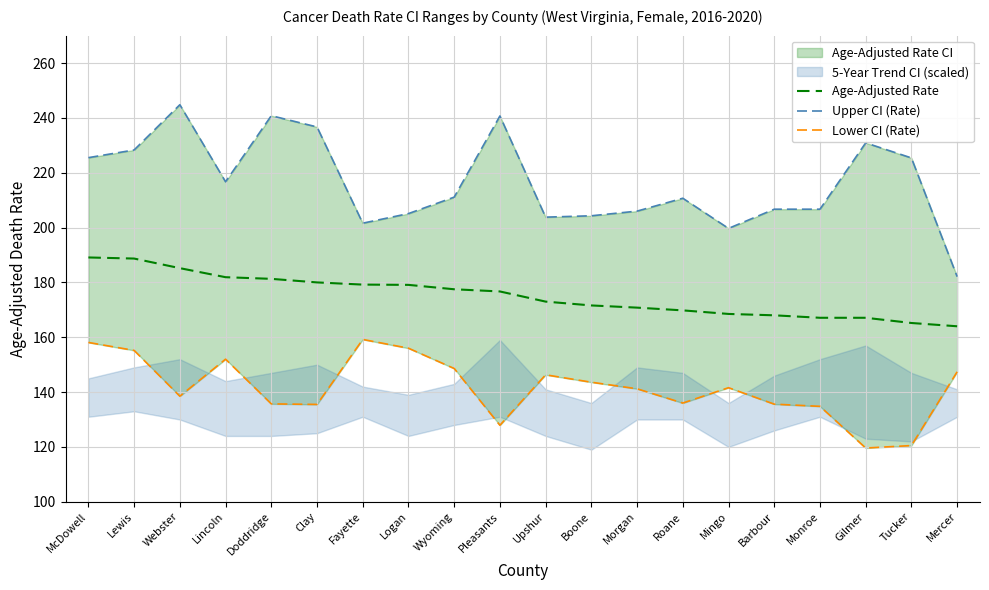

What is the difference between the Lower CI (Rate) values at Roane and Morgan?

5.2